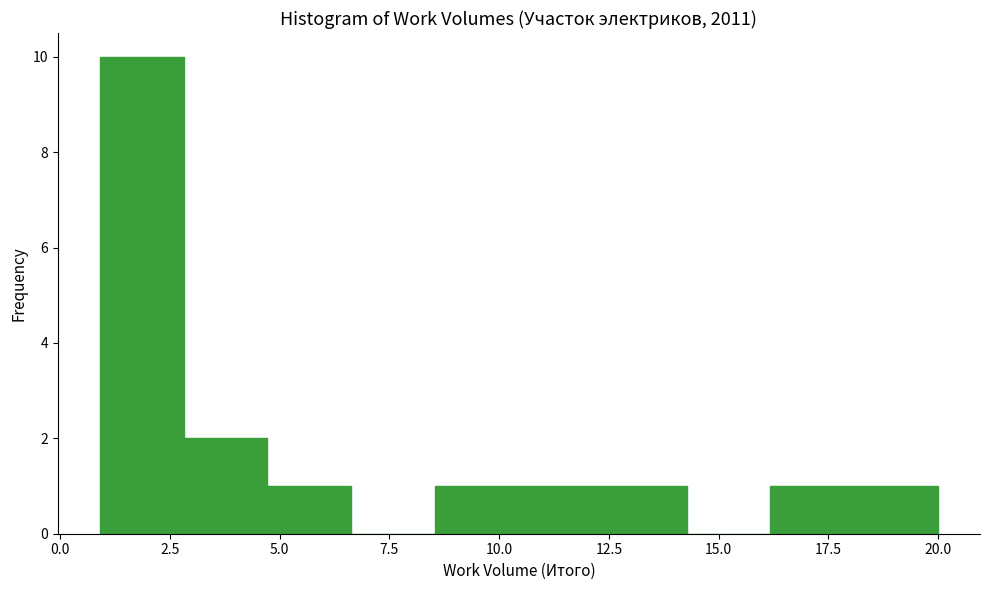

Around what value on the x-axis is the tallest bar? Give the approximate position of its centre, as read against the axis.

2.0